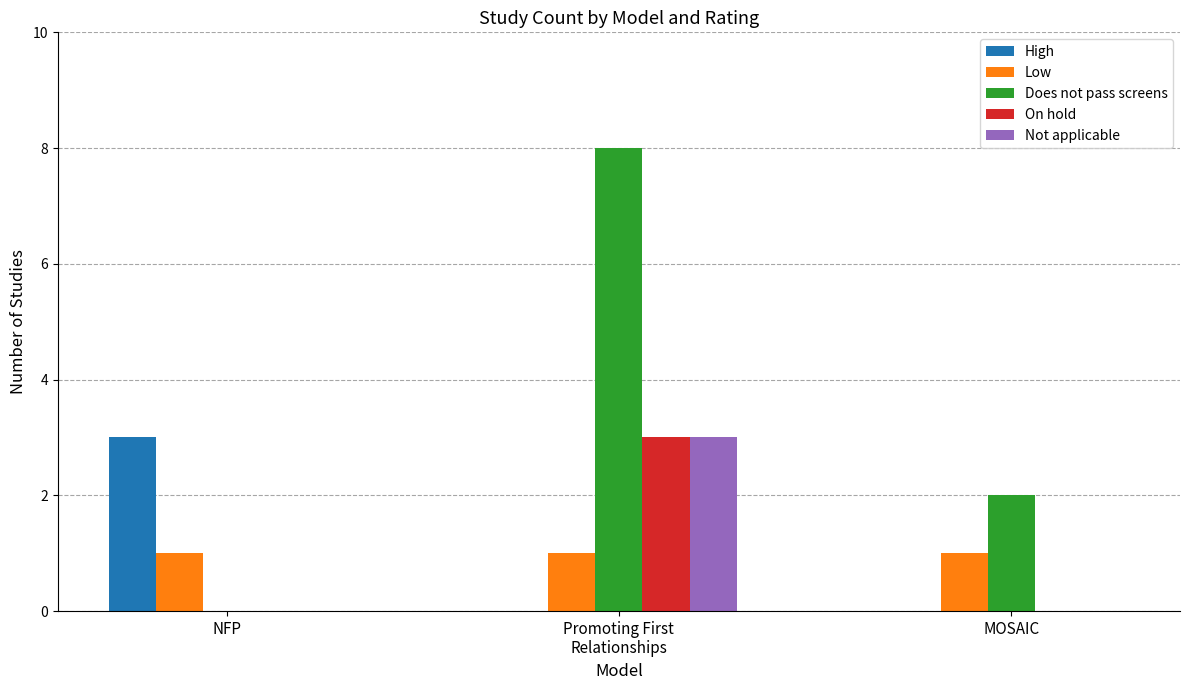

What is the total value across all series at MOSAIC?

3